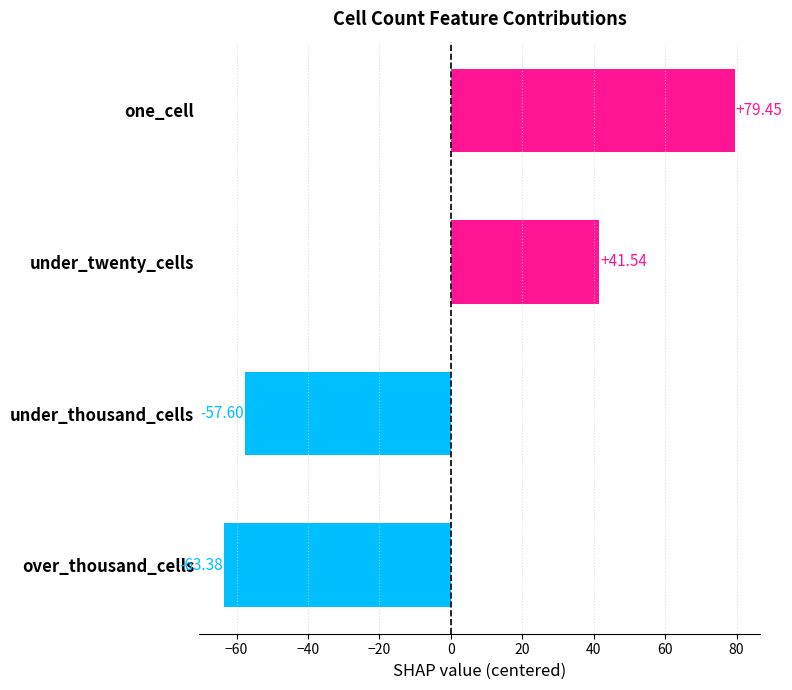

At which label is the value closest to 8?

under_twenty_cells